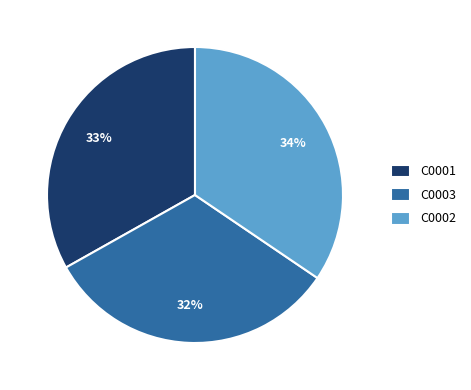

Which category has the smallest portion of the pie?

C0003